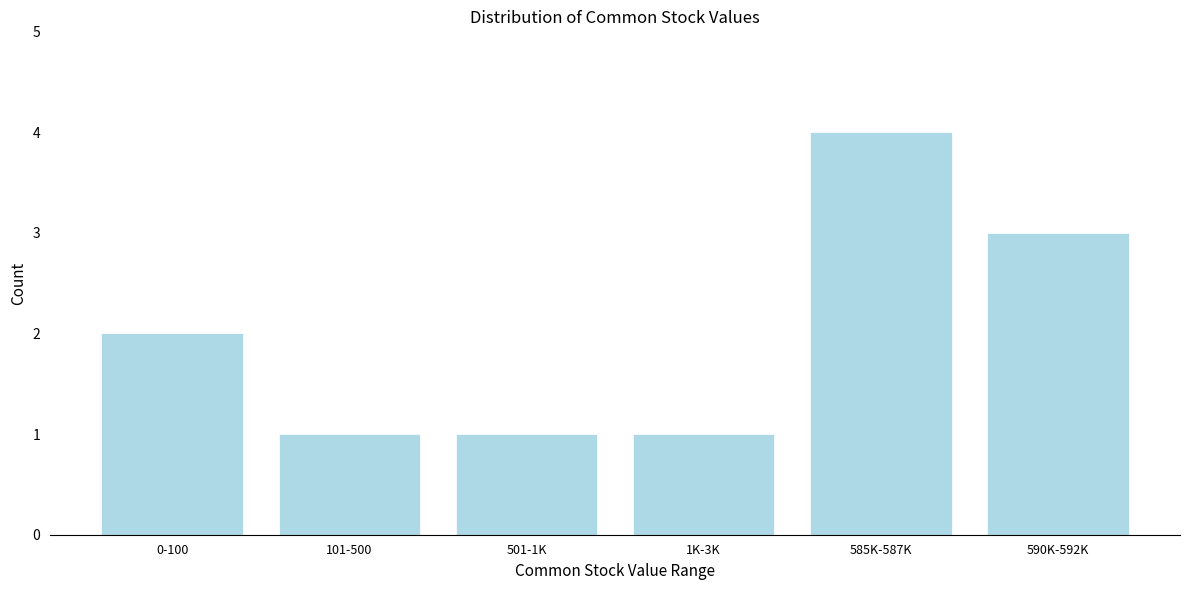

Reading left to right, list all the values displayed in this chart.

2	1	1	1	4	3